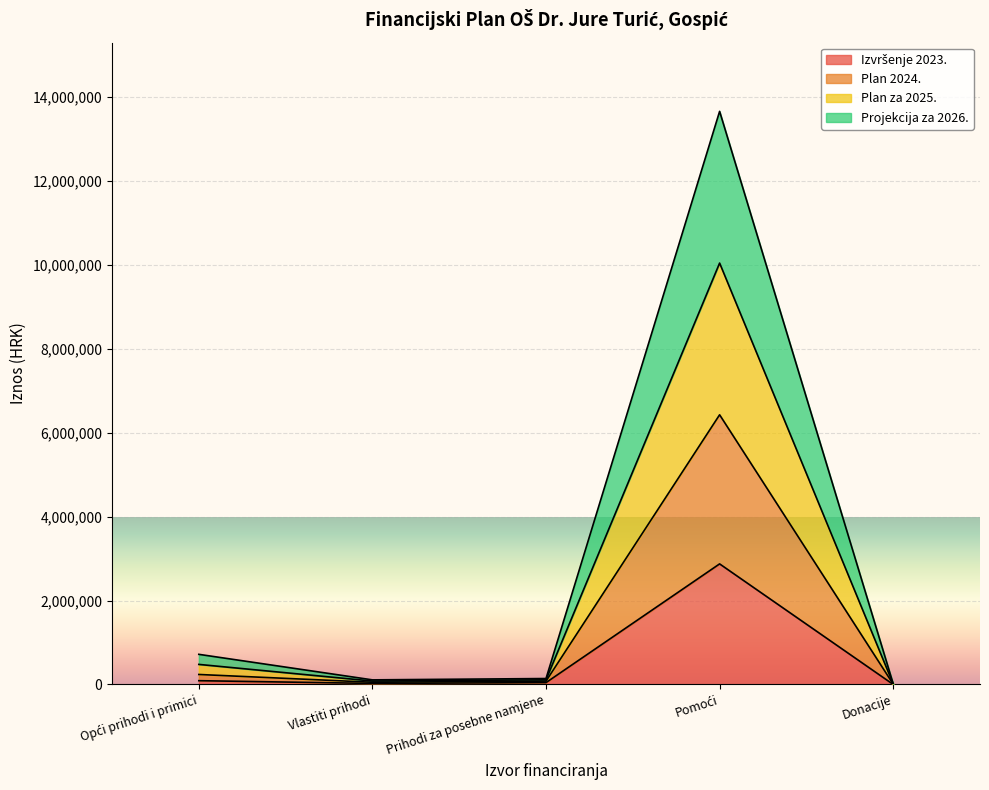

At which category is the sum across all series the highest?

Pomoći